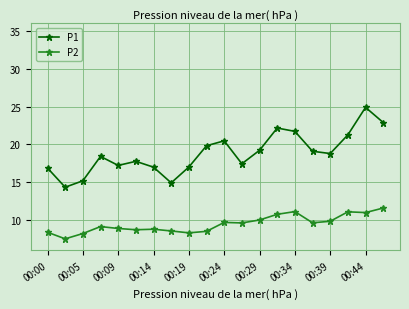

Rank the series by their maximum value, from highest to lowest.

P1, P2